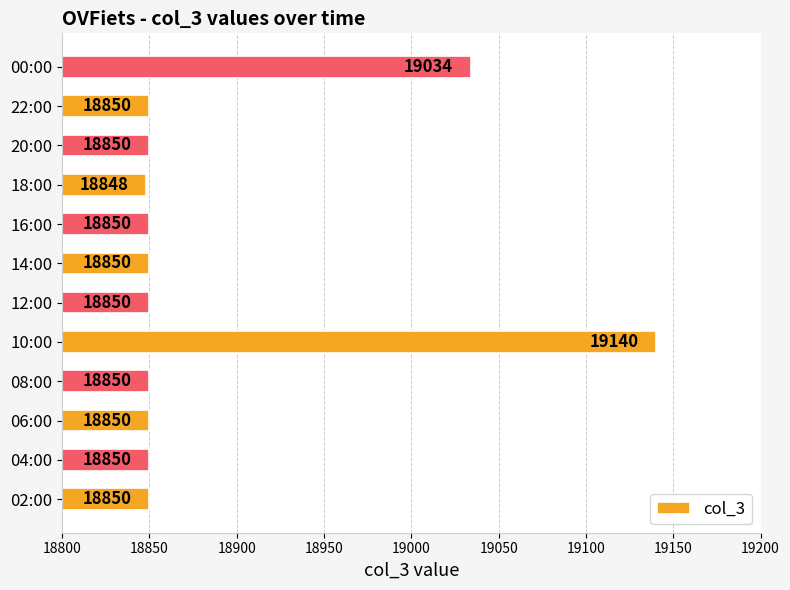

What is the approximate value at 12:00, to the nearest 50?

18850